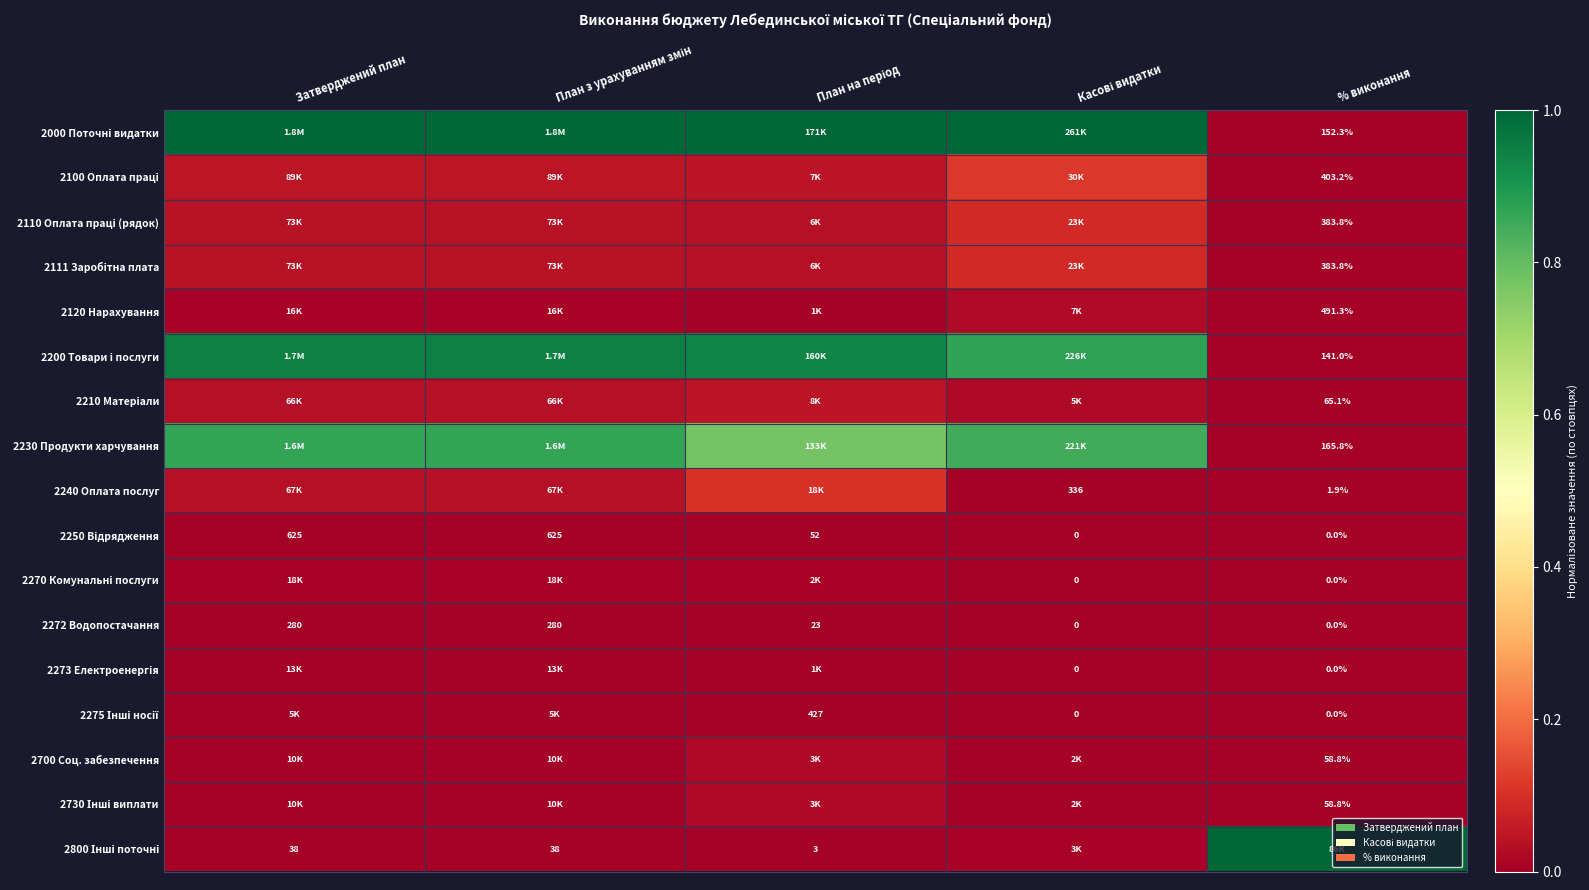

How many positive values does the 2270 Комунальні послуги series have?

3